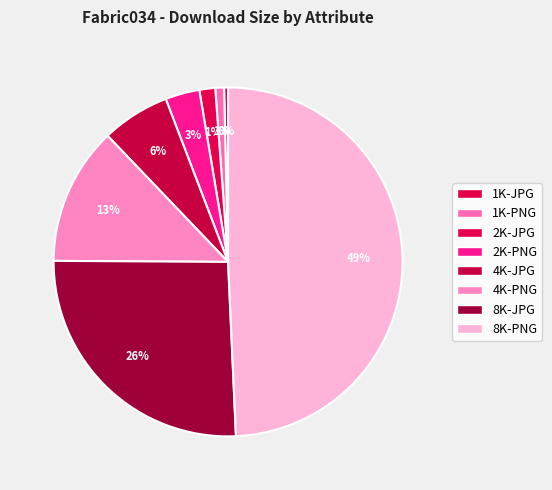

What is the change in value from 2K-JPG to 2K-PNG?

+36131015